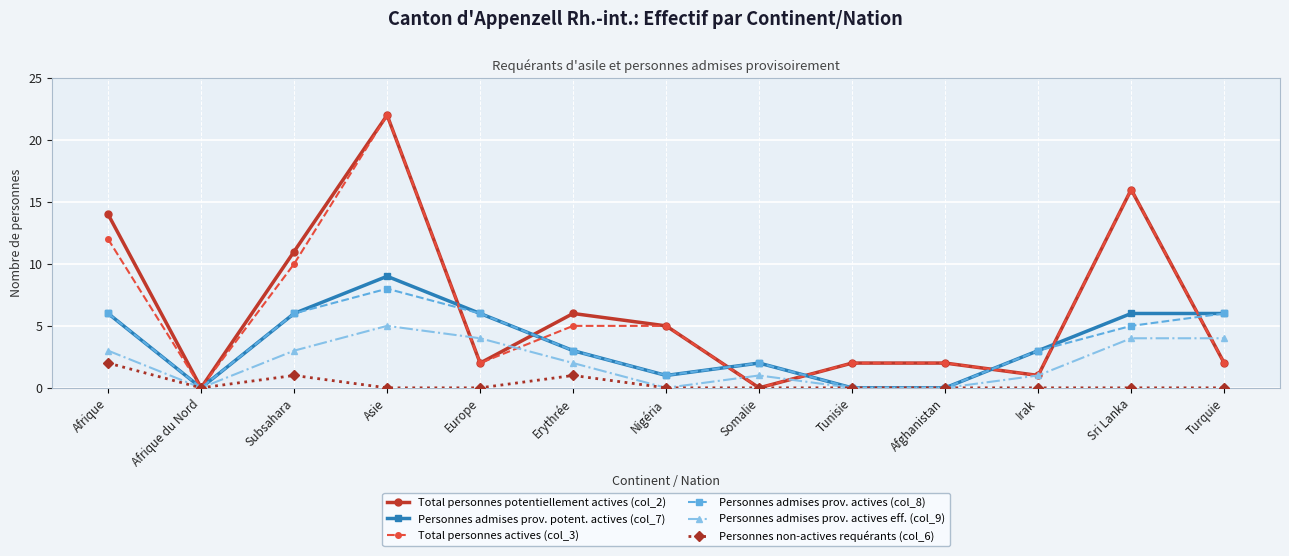

Where is the first local minimum for Personnes non-actives requérants (col_6)?

Afrique du Nord